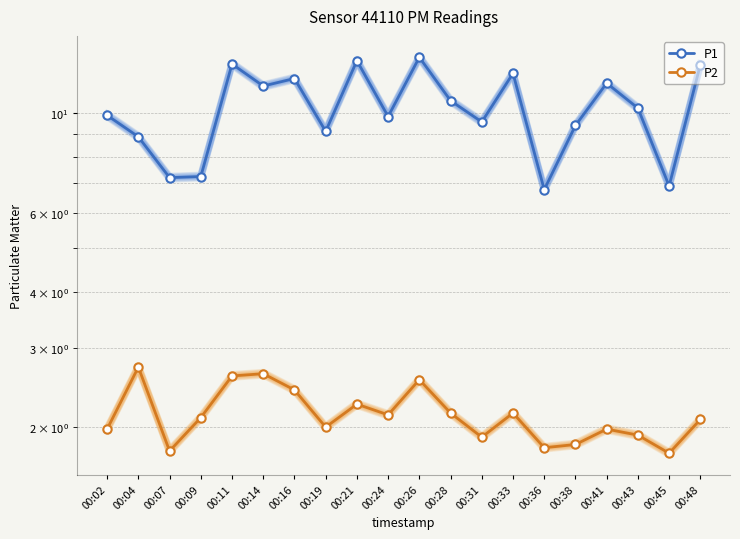

At how many categories does at least one series exceed 9?

15